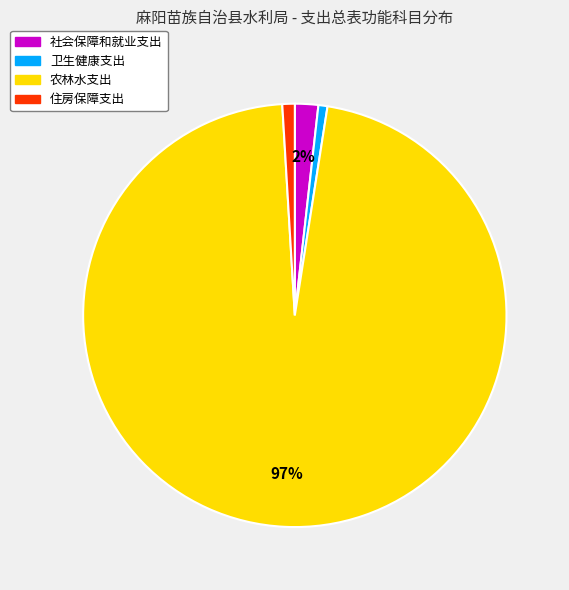

What is the largest slice in the pie chart?

农林水支出